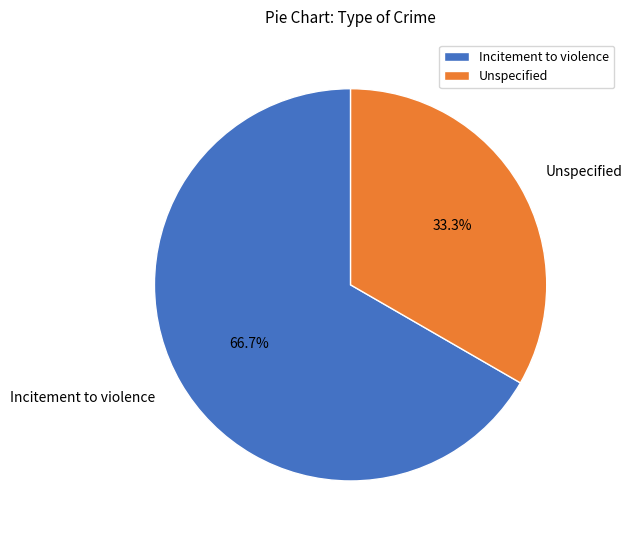

To the nearest percent, what portion does Unspecified represent?

33%